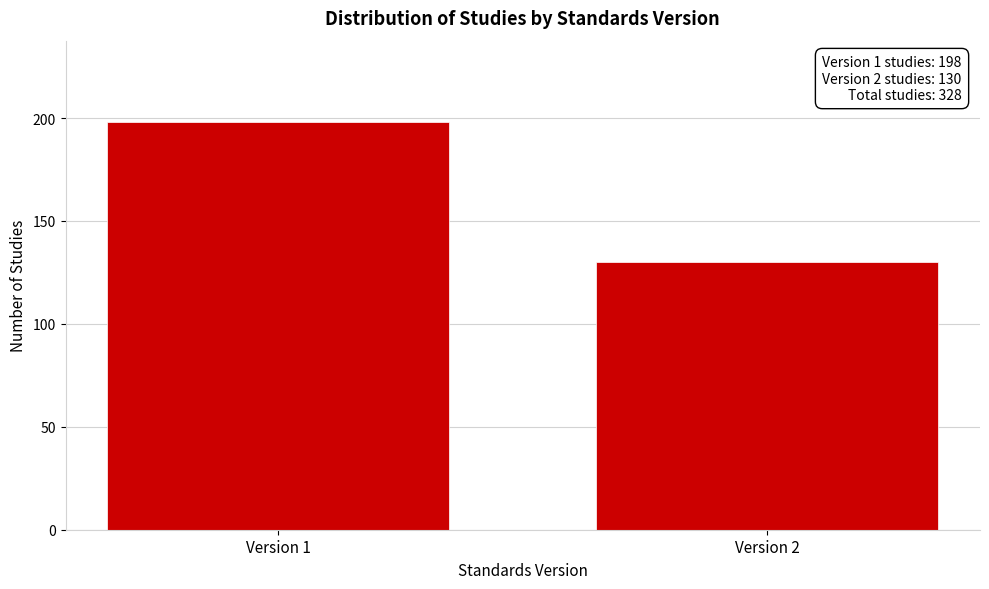

Reading left to right, list all the values displayed in this chart.

Version 1=198	Version 2=130